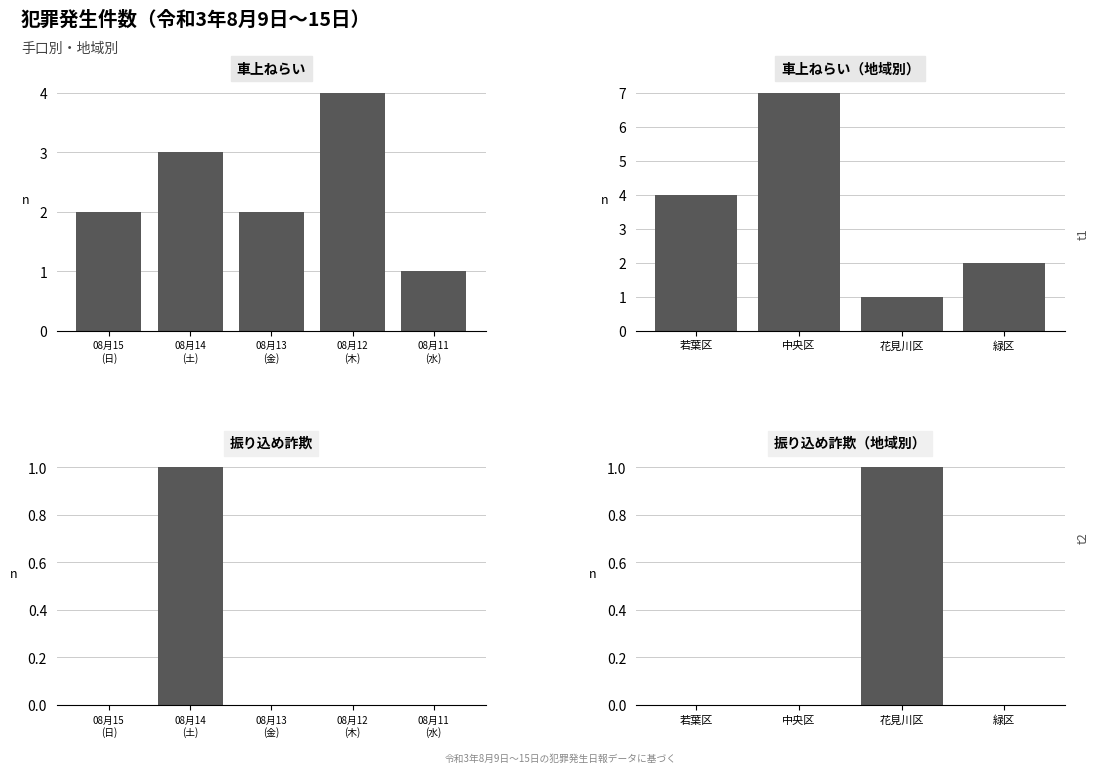

True or false: 振り込め詐欺 has a value of 0 at 若葉区.

False